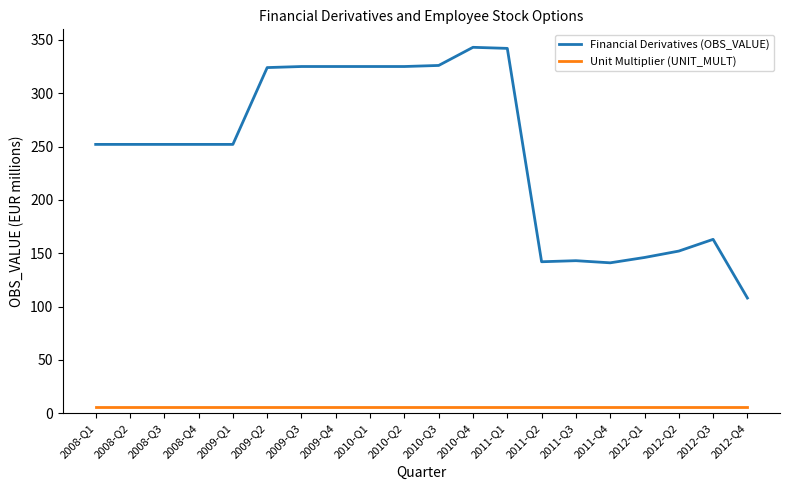

Which series has the largest range (max minus min)?

Financial Derivatives (OBS_VALUE)